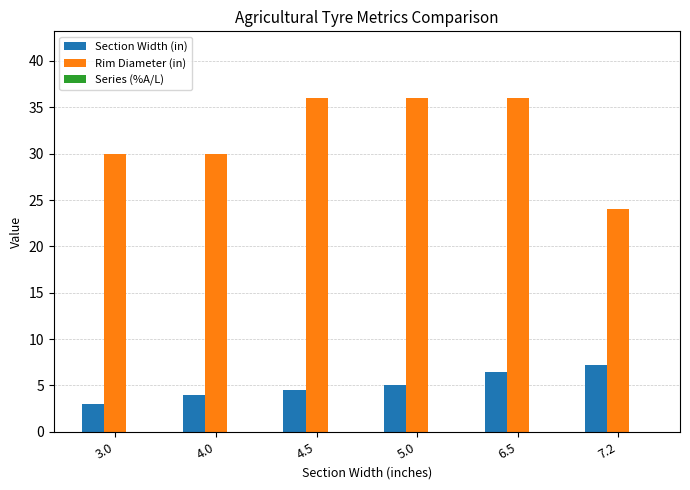

How many groups of bars are there?

6